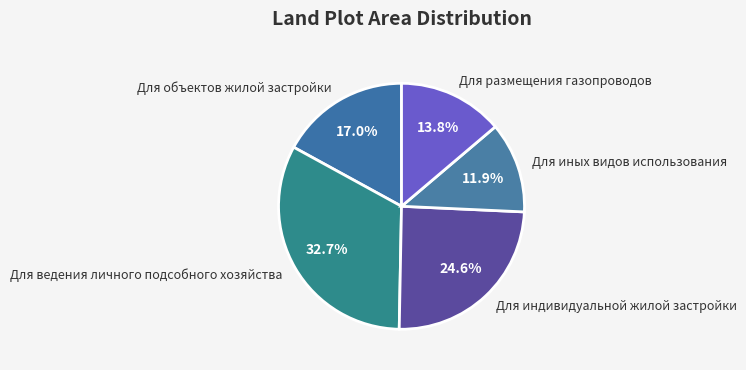

Is there any slice that represents more than half of the pie?

No